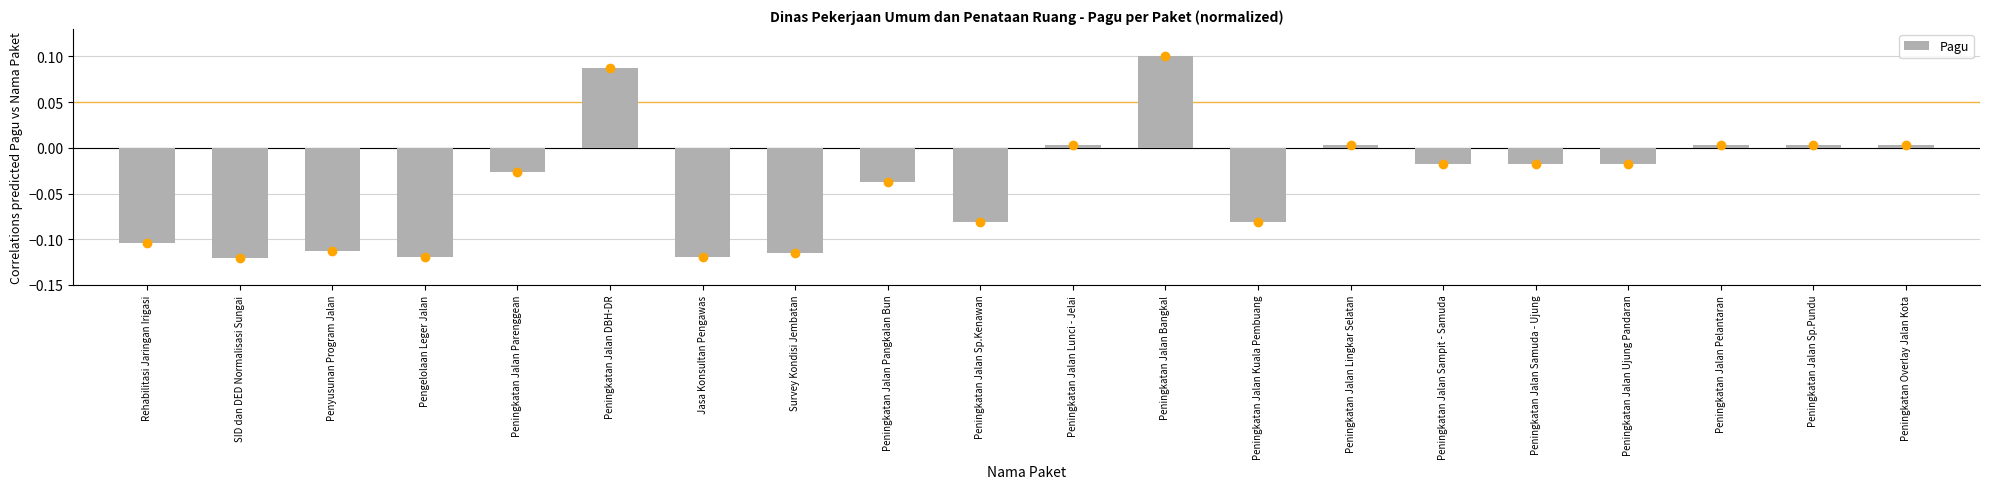

What position from the left is Peningkatan Jalan Bangkal?

12